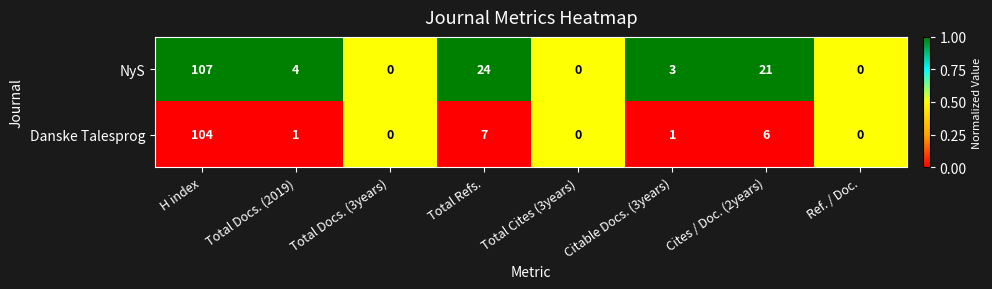

What is the sum of the NyS values at Ref. / Doc. and Citable Docs. (3years)?

3